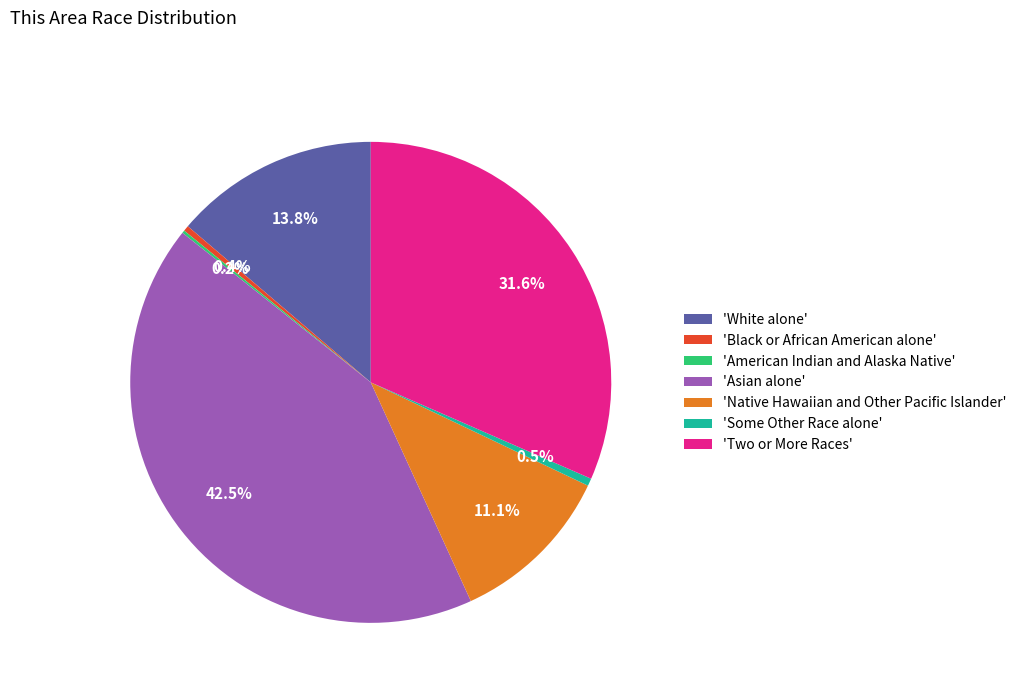

Which has a higher value, 'White alone' or 'Some Other Race alone'?

'White alone'